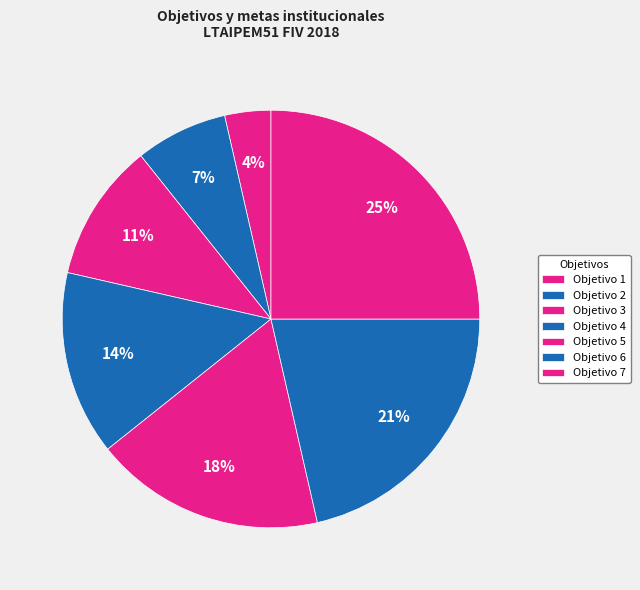

Rank the categories by value from highest to lowest.

Objetivo 7, Objetivo 6, Objetivo 5, Objetivo 4, Objetivo 3, Objetivo 2, Objetivo 1